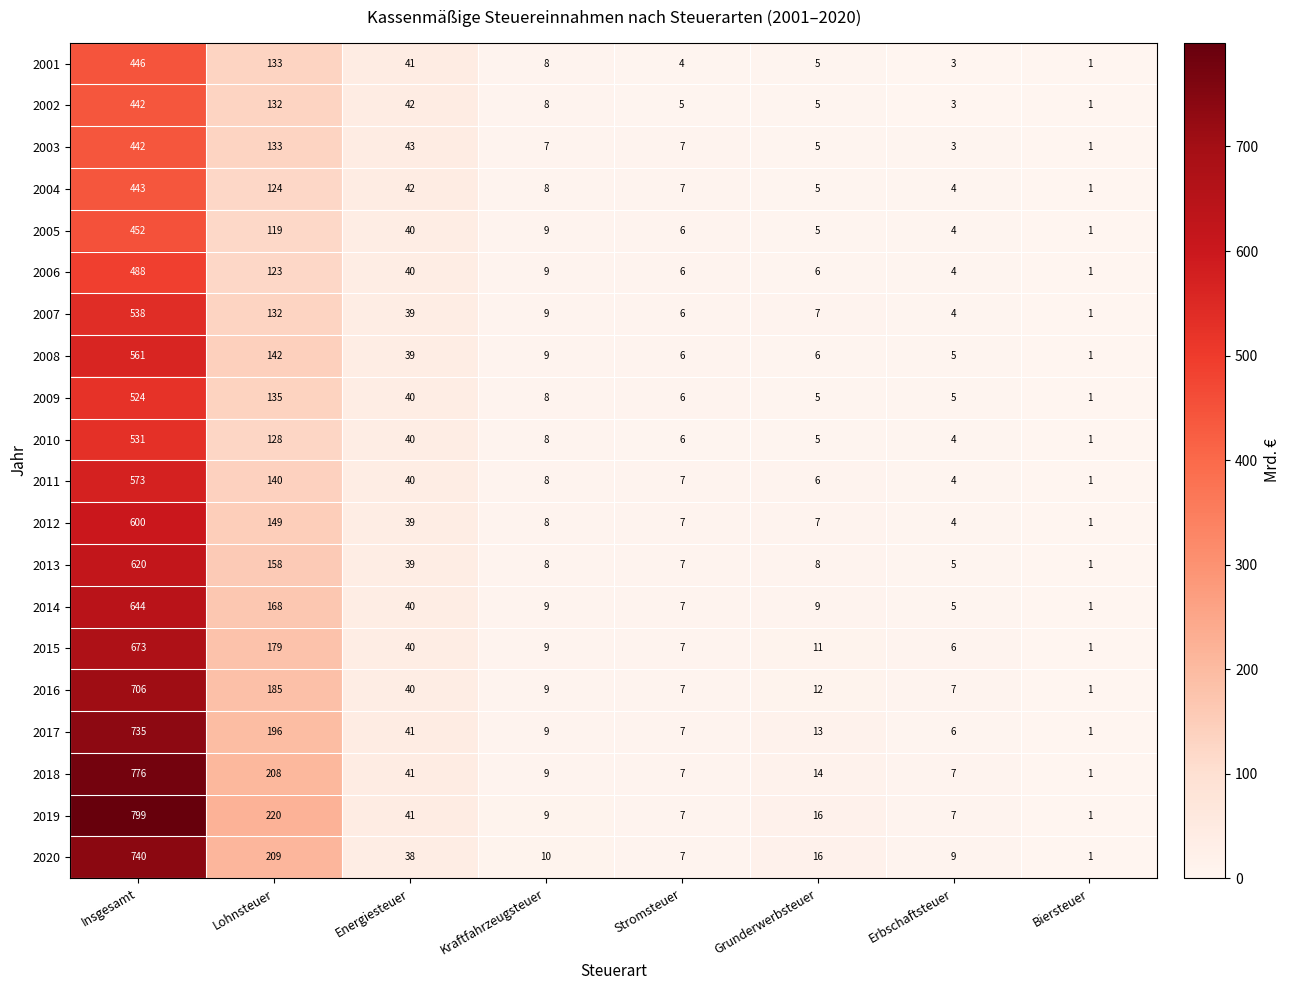

How many data points does each series have?

8